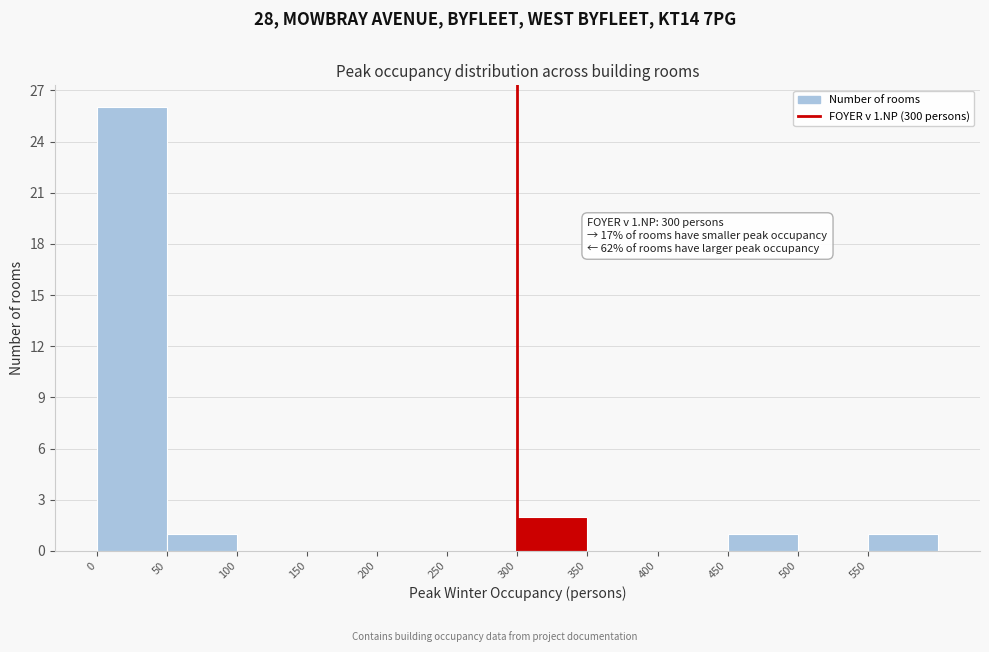

Which range on the x-axis has the tallest bar?

0 to 50